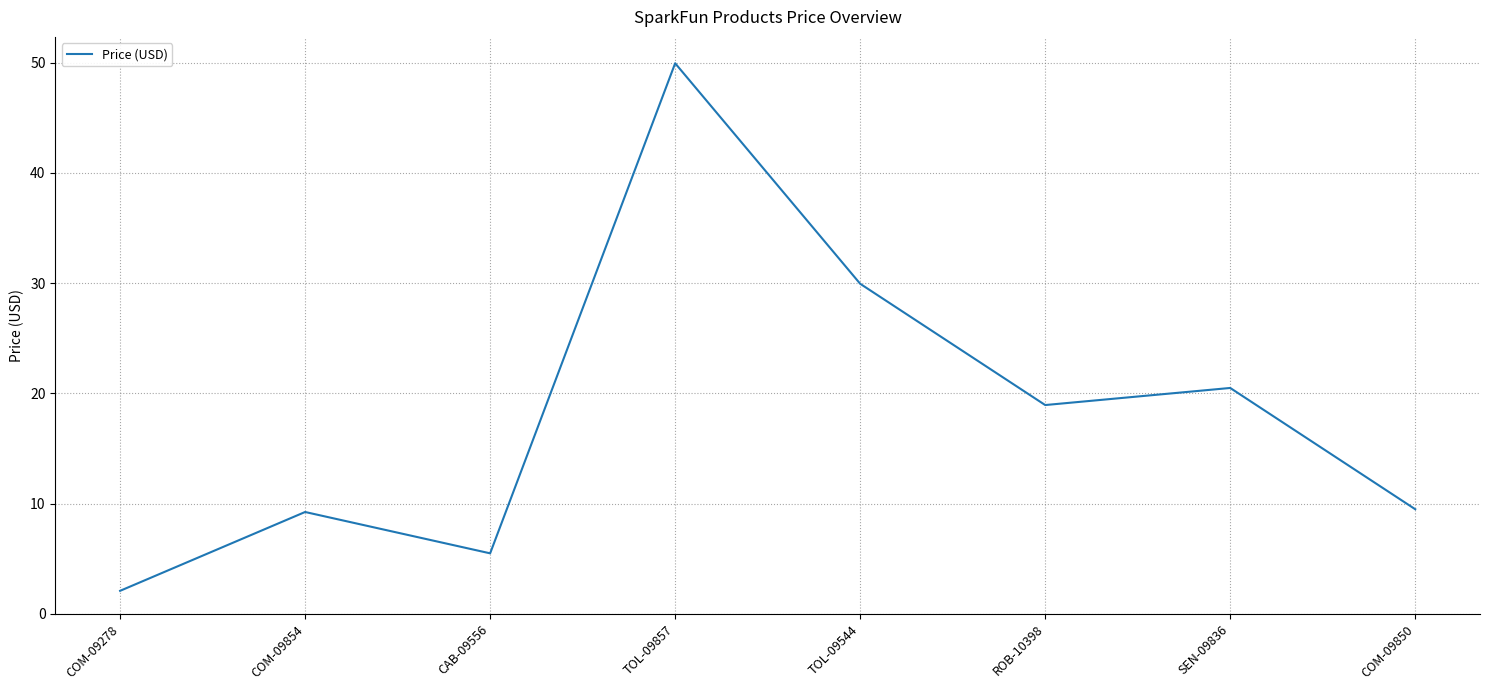

How many lines are shown in the chart?

1